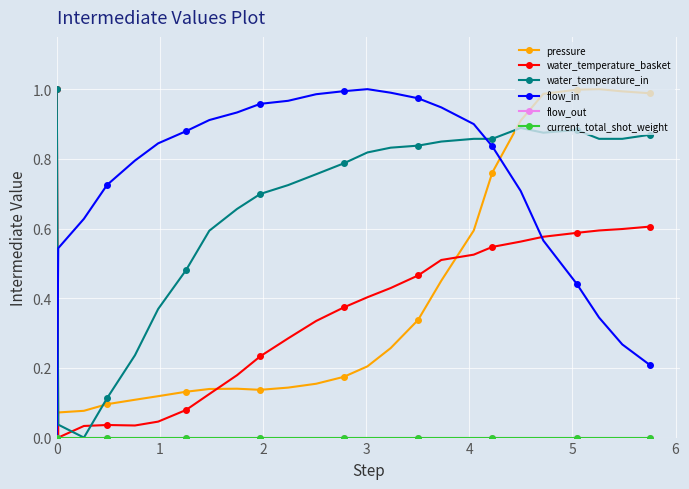

Is this an area chart (filled region under the line)?

No